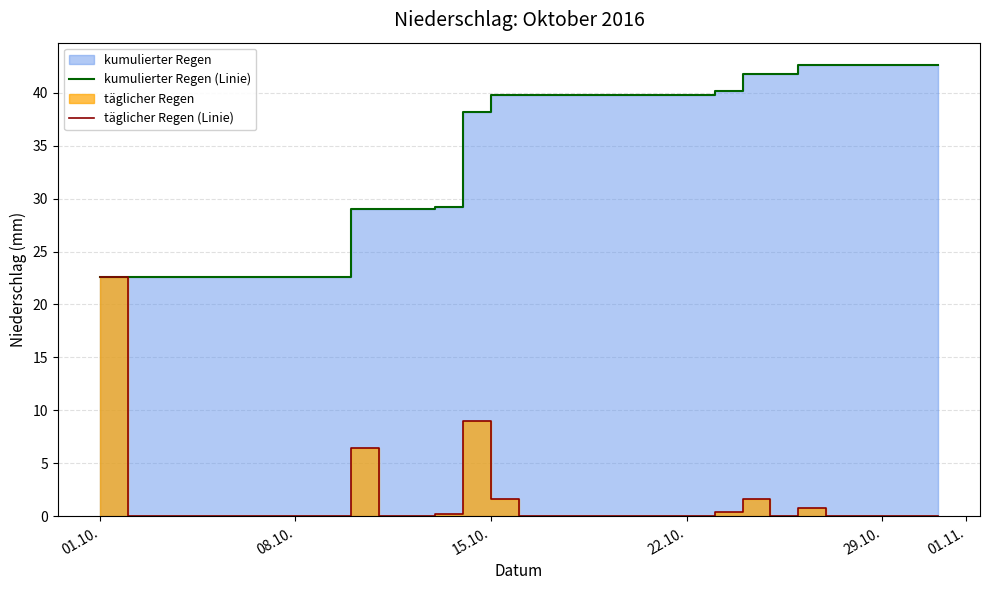

At how many categories does at least one series exceed 25?

22